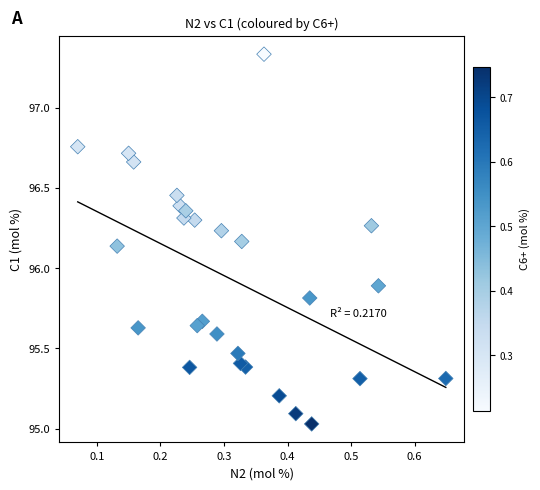

What is the range of Y values (max minus min)?

2.3